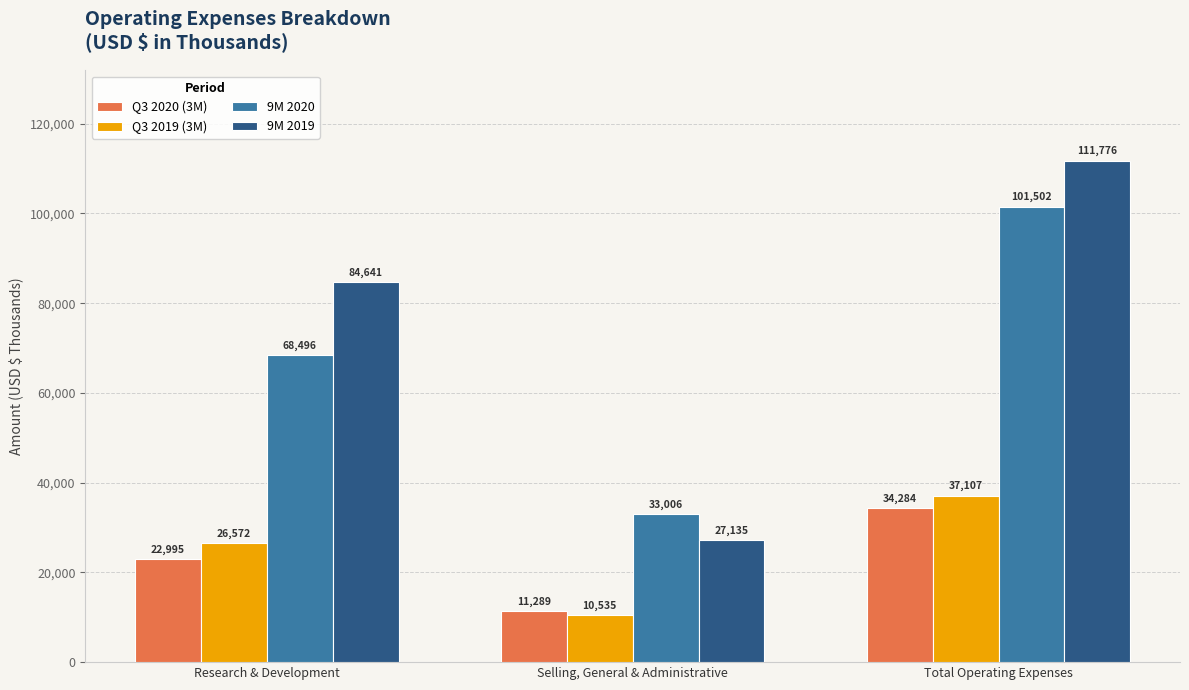

What is the spread (max minus min) of values at Selling, General & Administrative?

22471